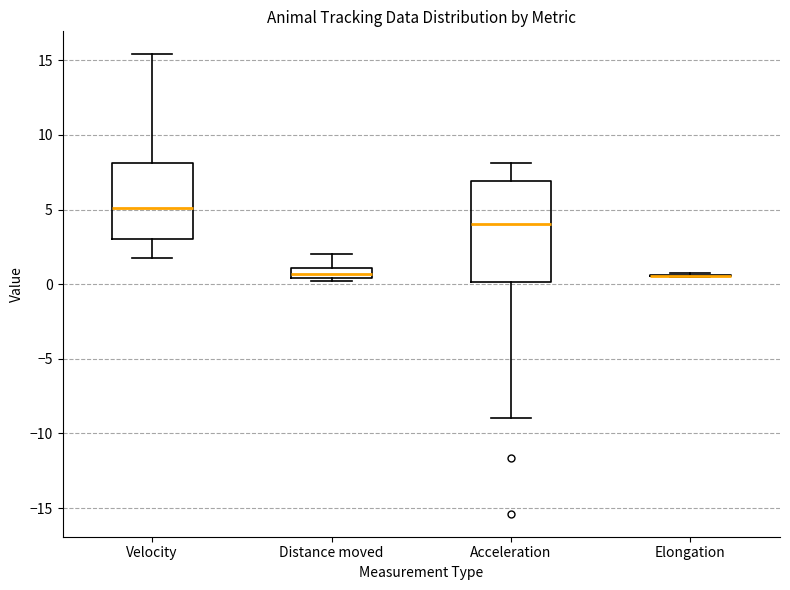

Comparing the boxes themselves (not the whiskers), which one is the tallest?

Acceleration